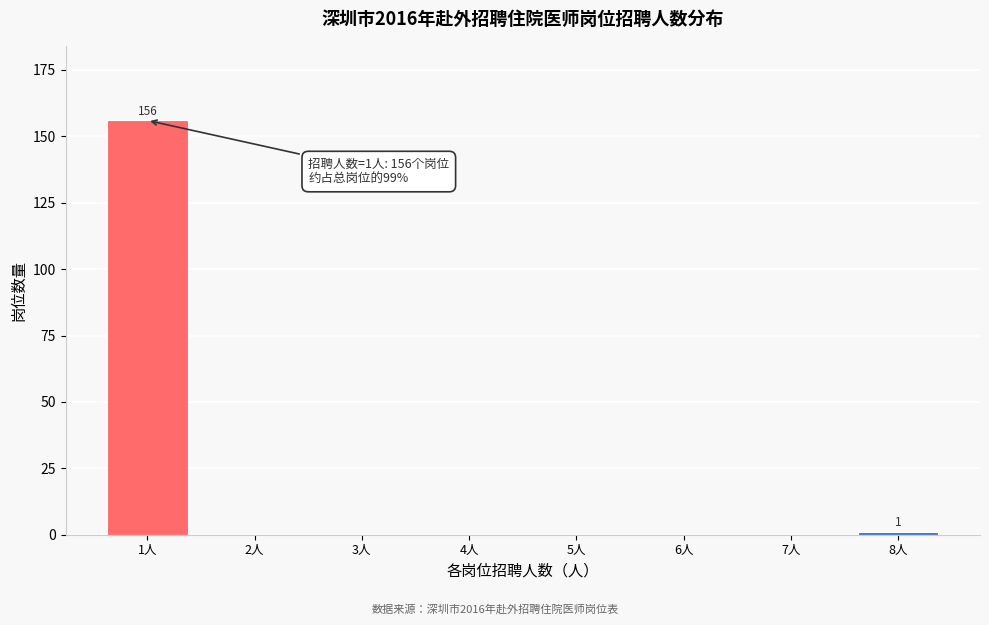

Reading left to right, extract all data points from this chart.

1人=156	2人=0	3人=0	4人=0	5人=0	6人=0	7人=0	8人=1